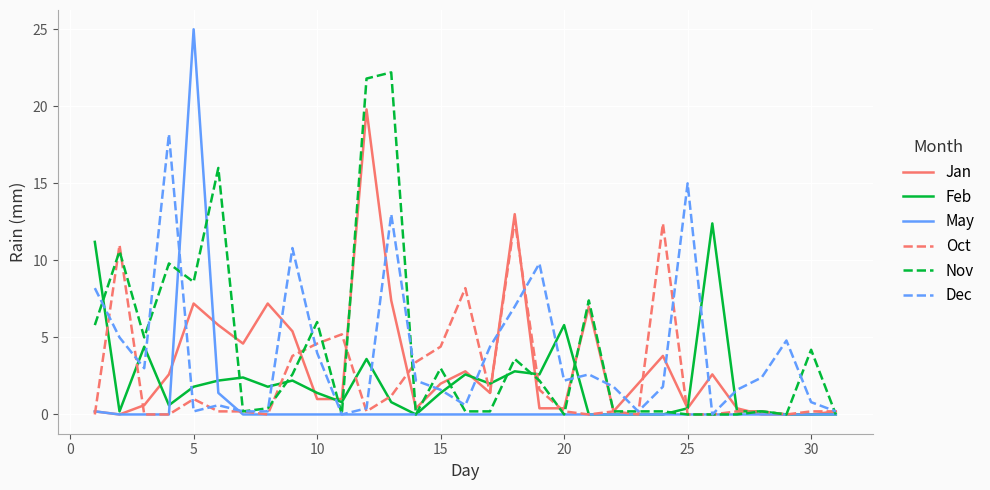

Which series has the largest range (max minus min)?

May